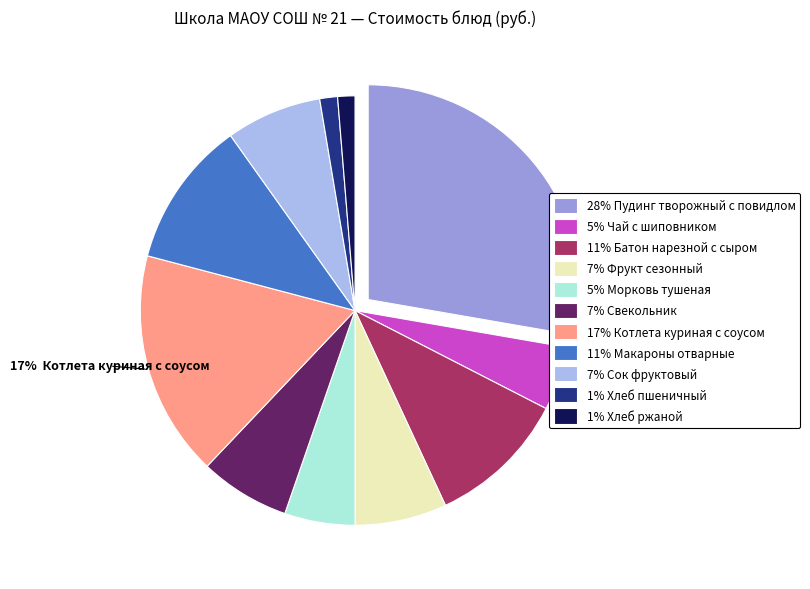

To the nearest percent, what is the average slice percentage?

9%